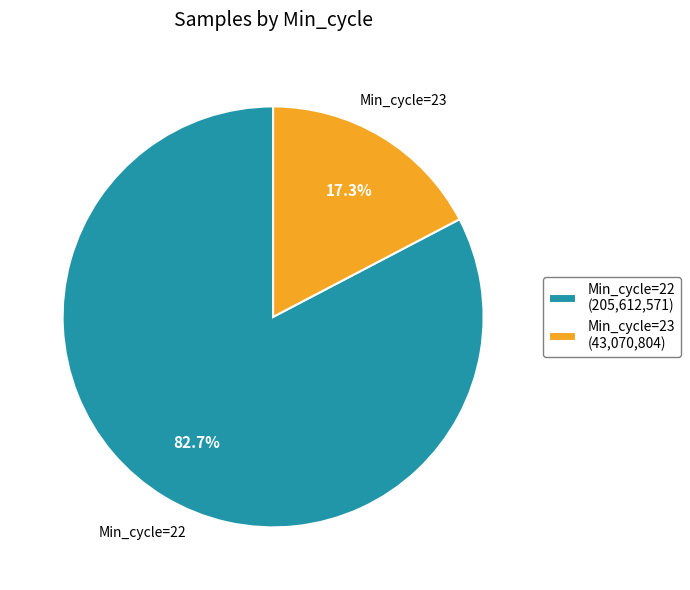

What percentage do Min_cycle=22 (205,612,571) and Min_cycle=23 (43,070,804) together represent?

100.0%